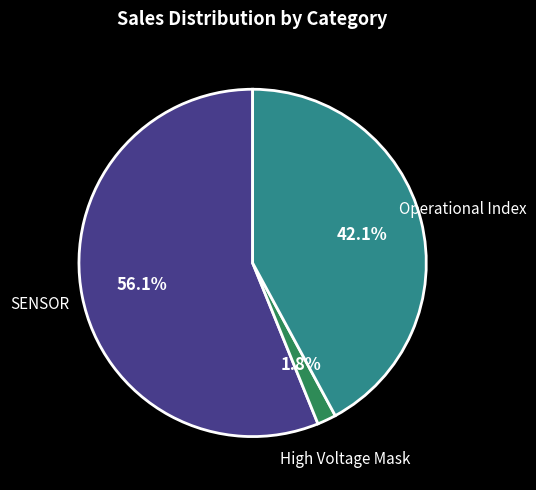

Does any single category account for the majority?

Yes